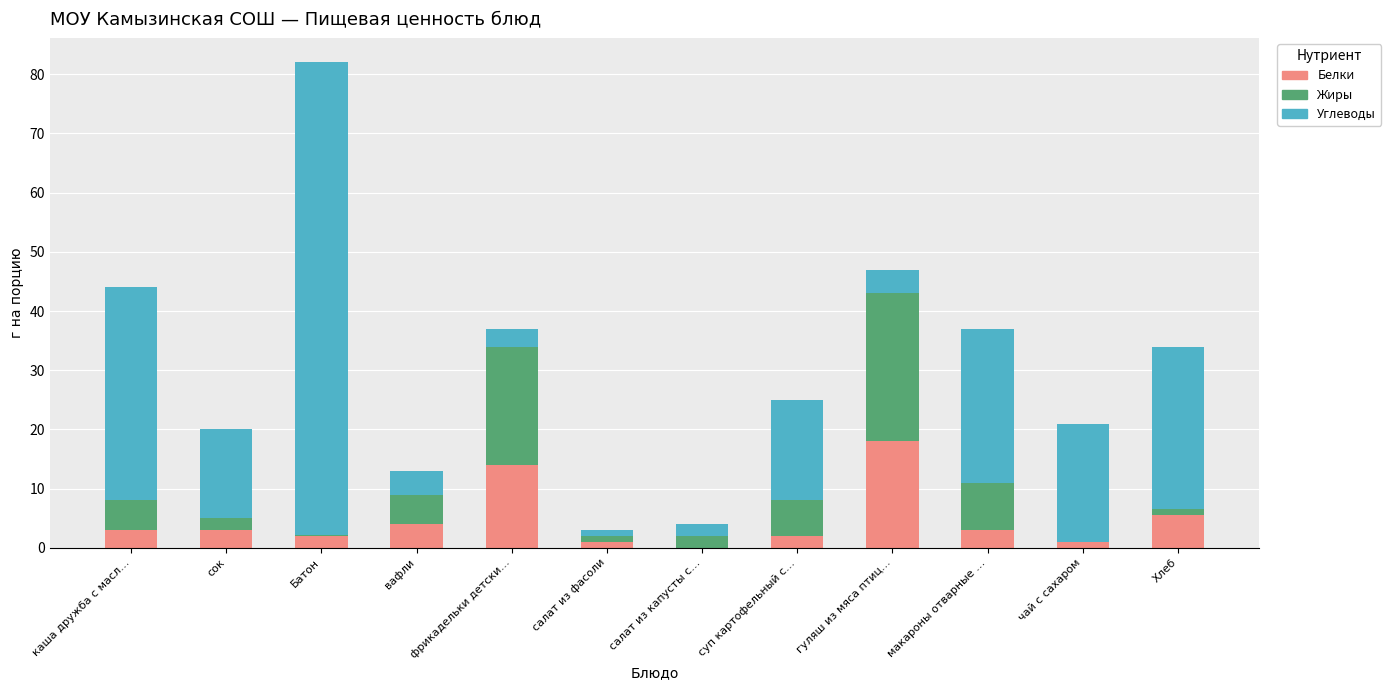

What is the sum of the Белки values at вафли and каша дружба с масл…?

7.0